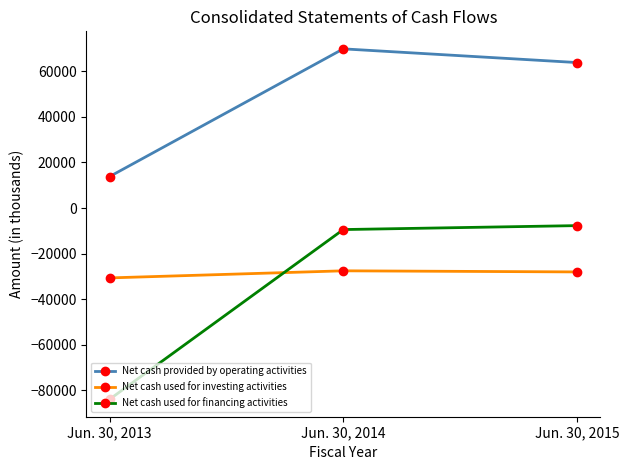

What is the maximum value shown in the chart?

69871